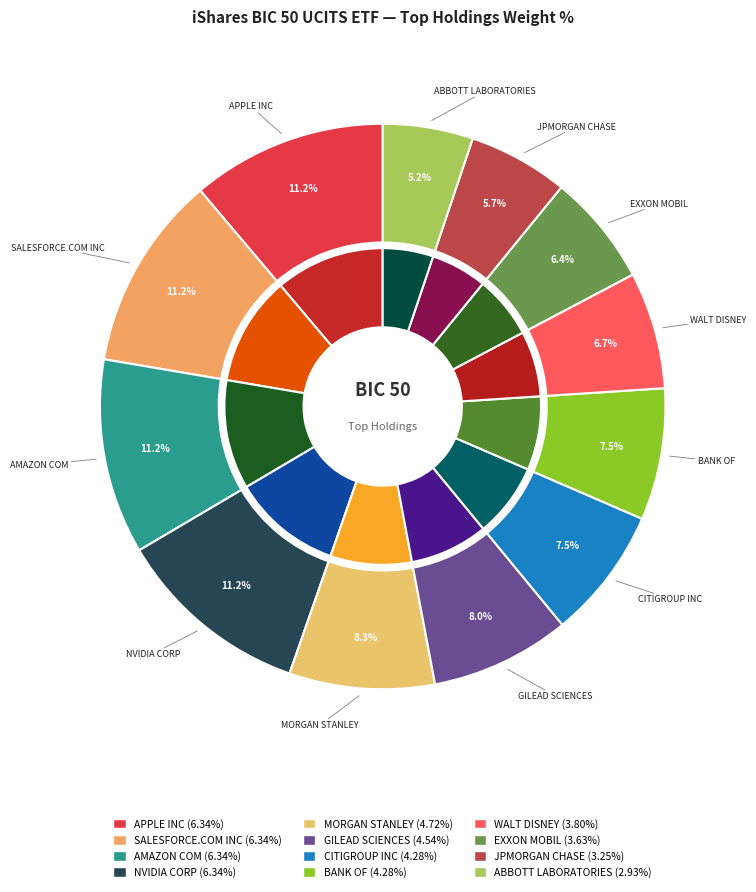

What percentage do JPMORGAN CHASE & CO and CITIGROUP INC together represent?

13.3%